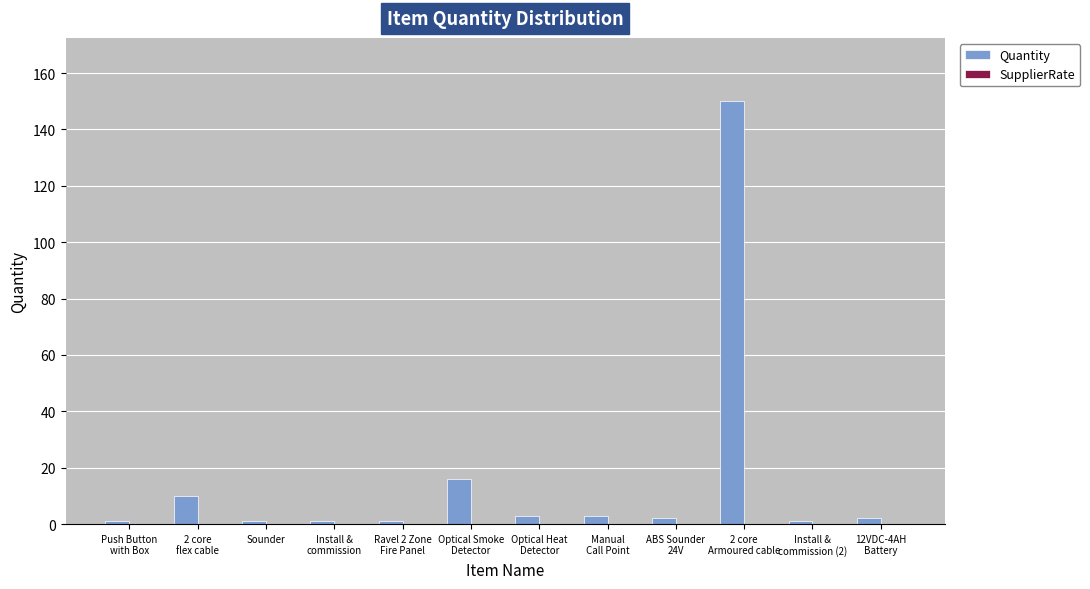

What is the maximum value shown in the chart?

150